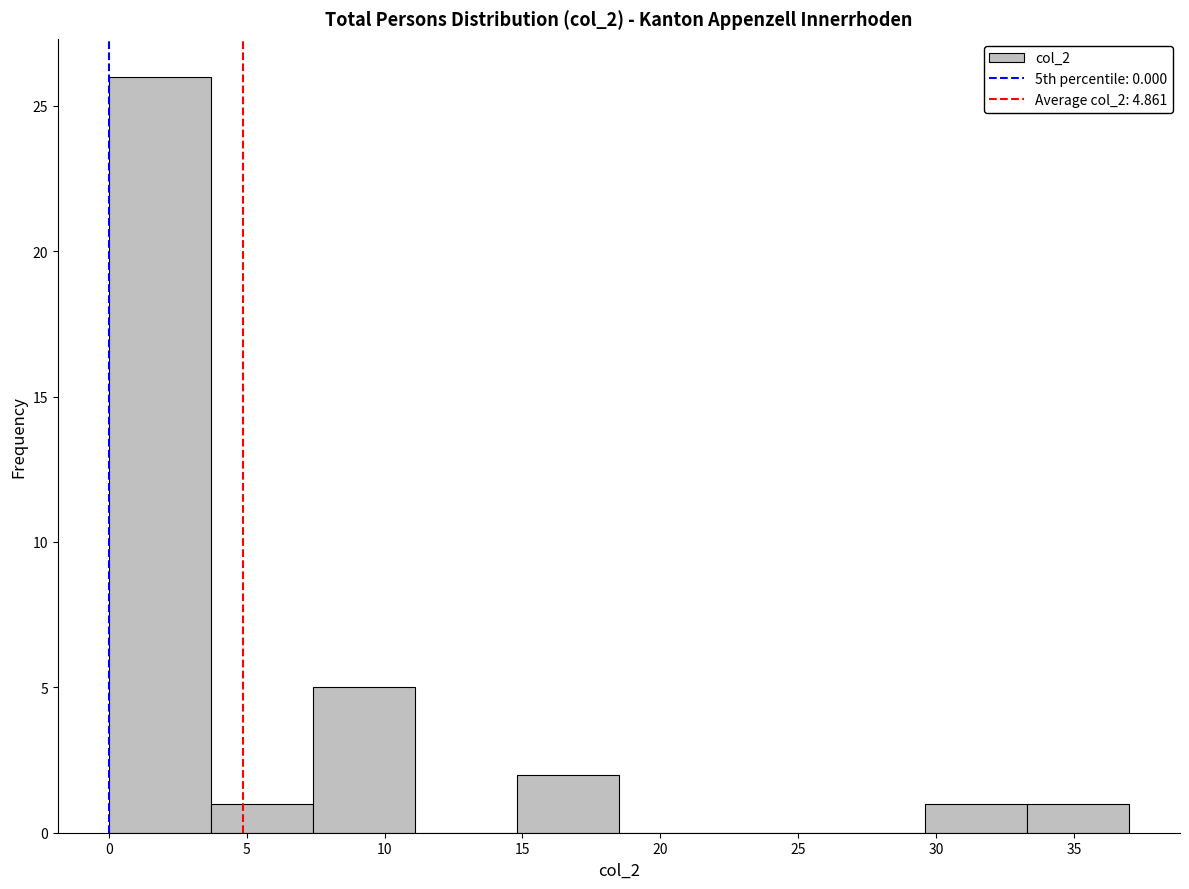

Reading left to right, transcribe this chart: for each bar, give the range it covers on the x-axis and its height. Neither the bar edges nor the heights are printed on the chart, so give them approximately, as read against the axes.

0.0 to 3.7: 26
3.7 to 7.4: 1
7.4 to 11.1: 5
11.1 to 14.8: 0
14.8 to 18.5: 2
18.5 to 22.2: 0
22.2 to 25.9: 0
25.9 to 29.6: 0
29.6 to 33.3: 1
33.3 to 37.0: 1